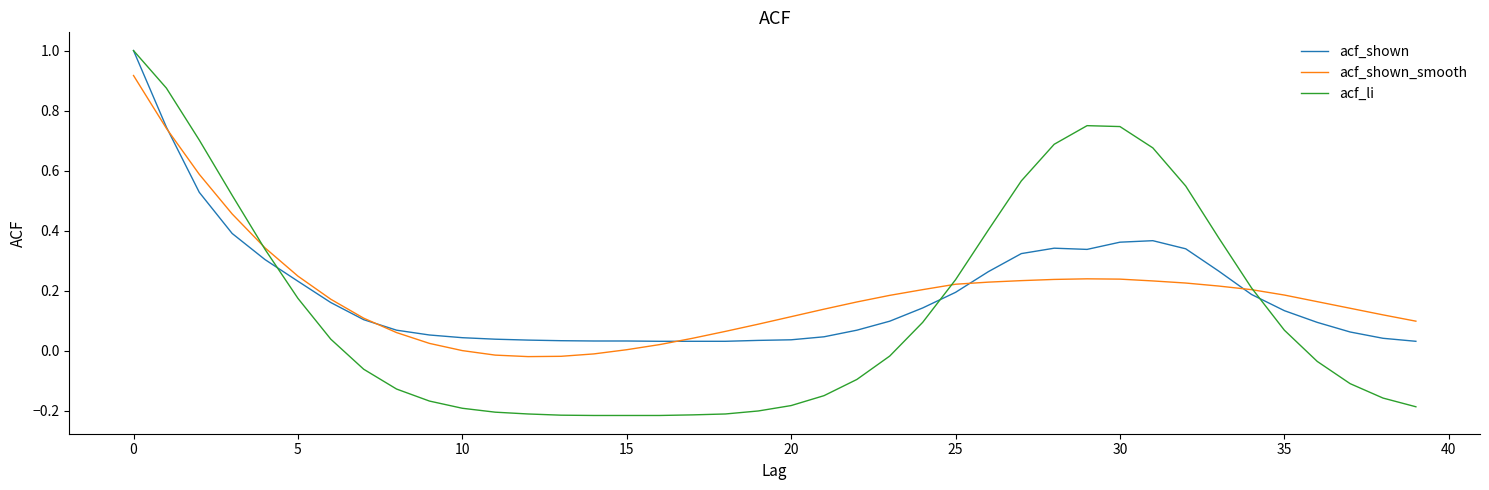

Which series has the largest range (max minus min)?

acf_li